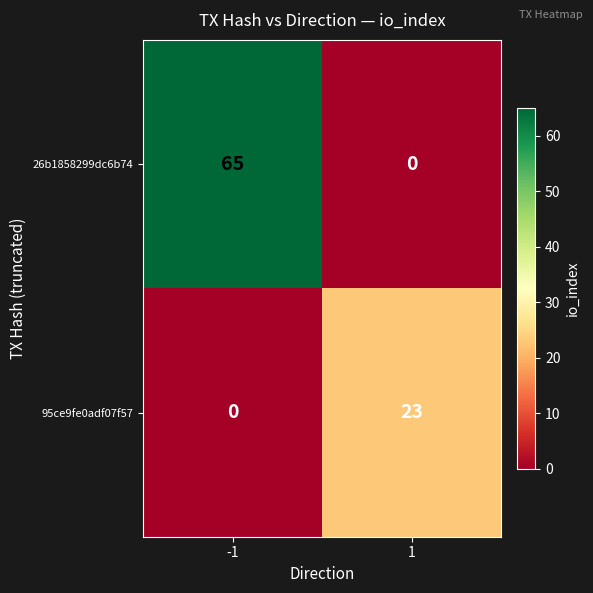

Which series changed the most between -1 and 1?

26b1858299dc6b74